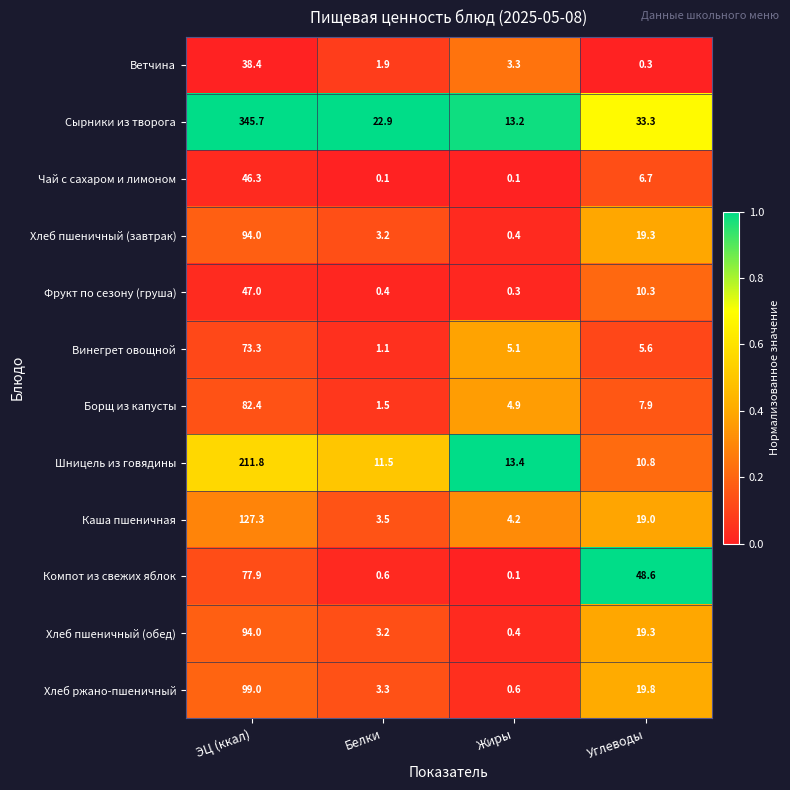

Which label corresponds to the largest value in the chart?

ЭЦ (ккал)